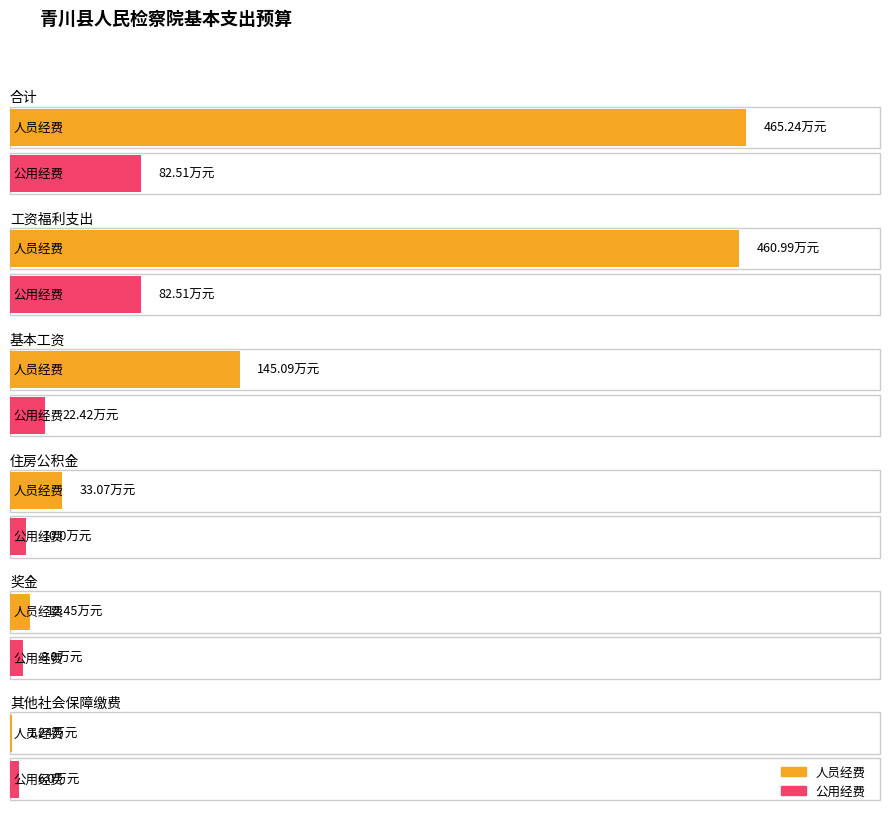

At which label does 人员经费 reach its minimum?

其他社会保障缴费